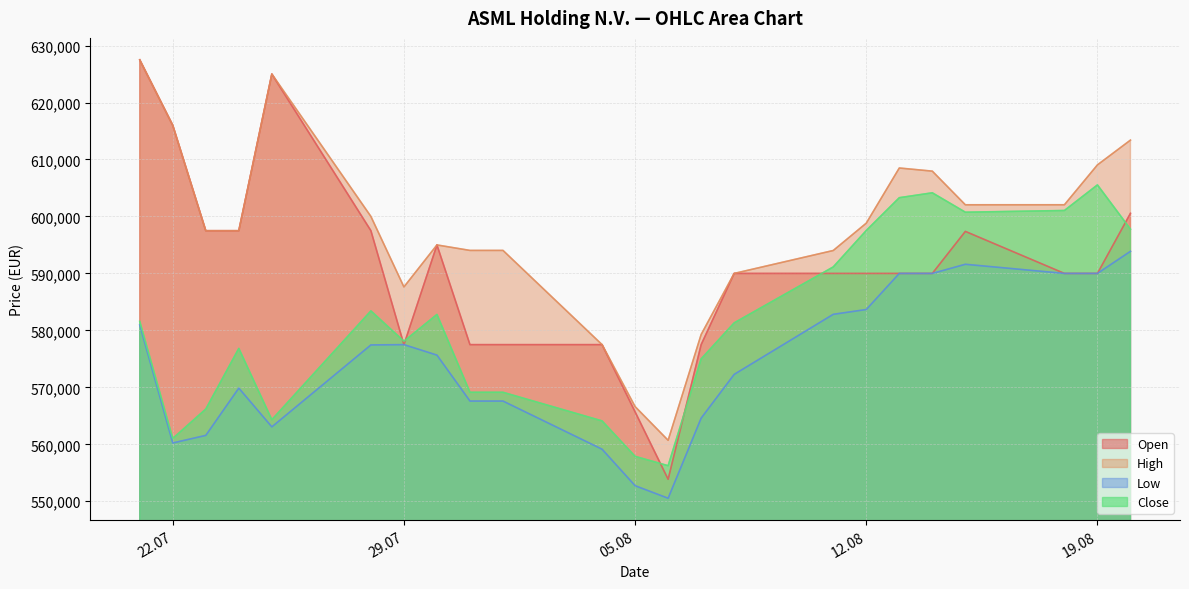

In Low, how many points are higher than both neighbors (excluding endpoints)?

3